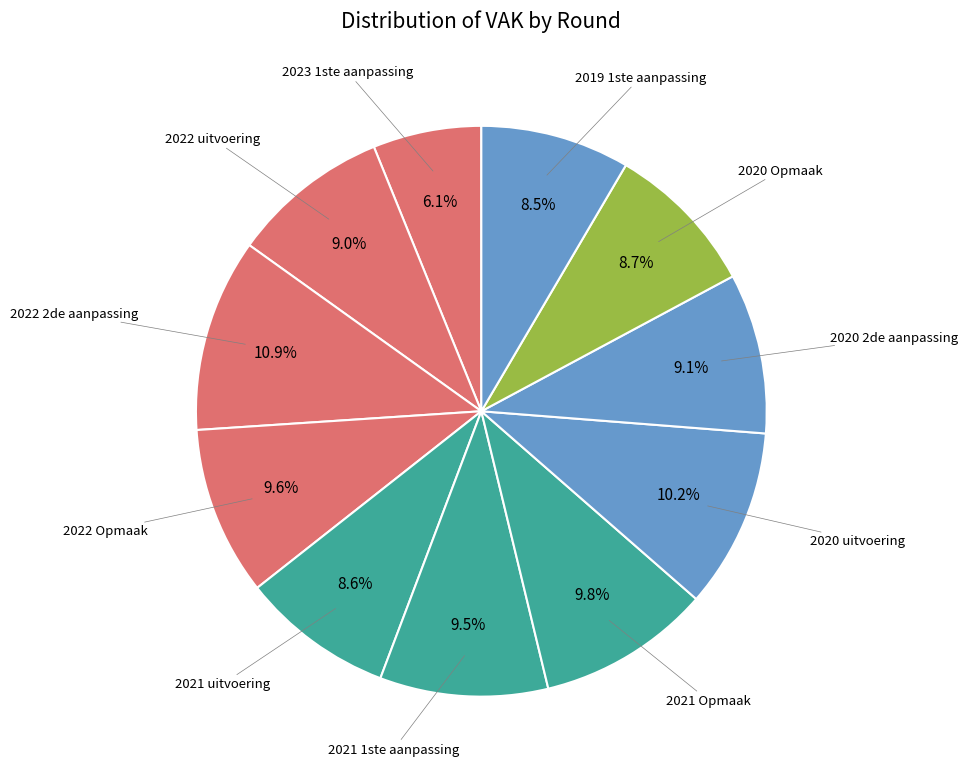

What is the largest slice in the pie chart?

2022 2de aanpassing